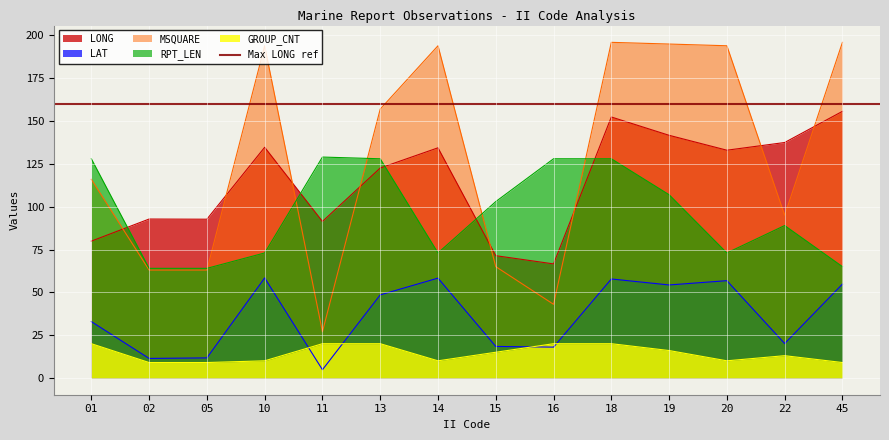

Where is the first local minimum for LAT?

02